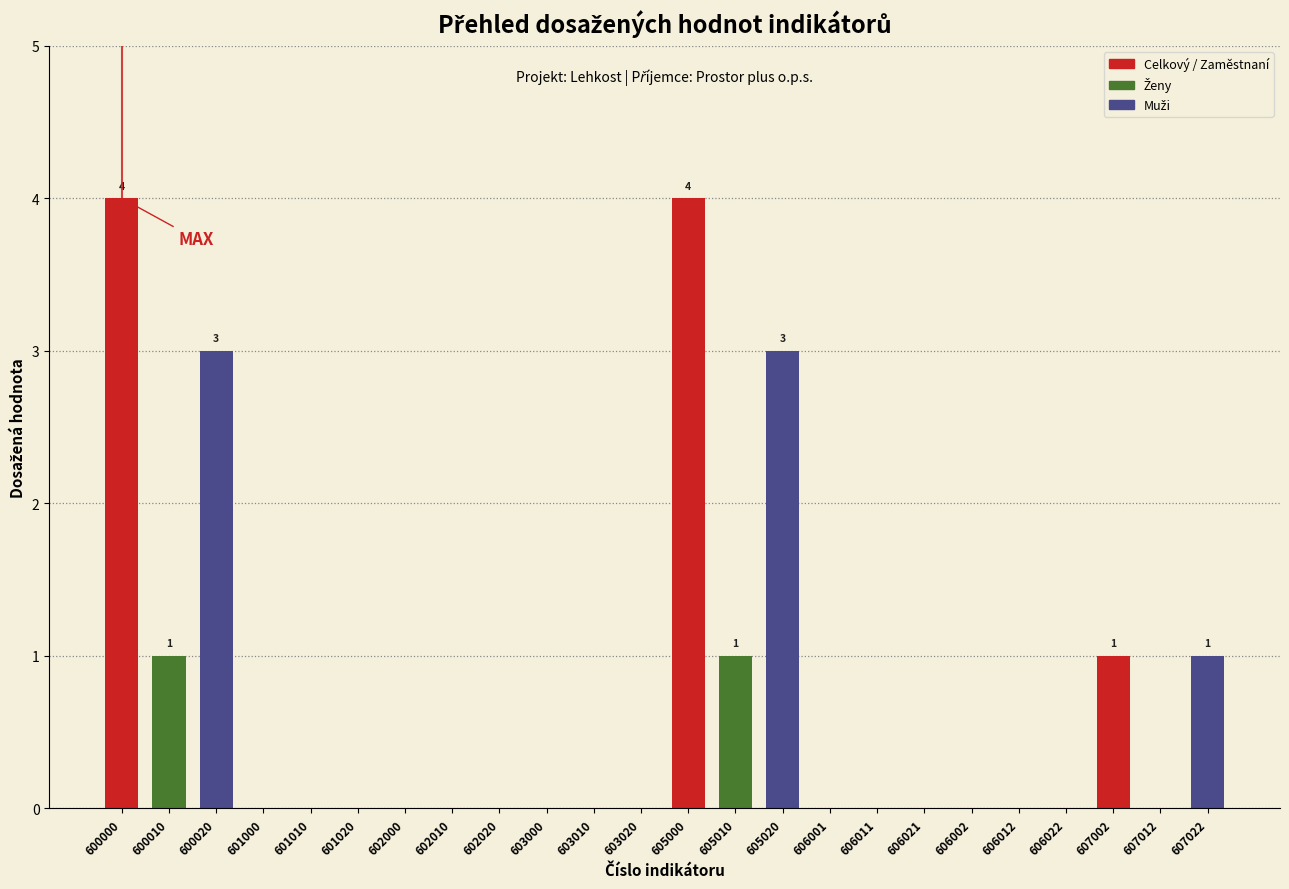

Reading right to left, what are all the values shown in this chart?

607022=1	607012=0	607002=1	606022=0	606012=0	606002=0	606021=0	606011=0	606001=0	605020=3	605010=1	605000=4	603020=0	603010=0	603000=0	602020=0	602010=0	602000=0	601020=0	601010=0	601000=0	600020=3	600010=1	600000=4